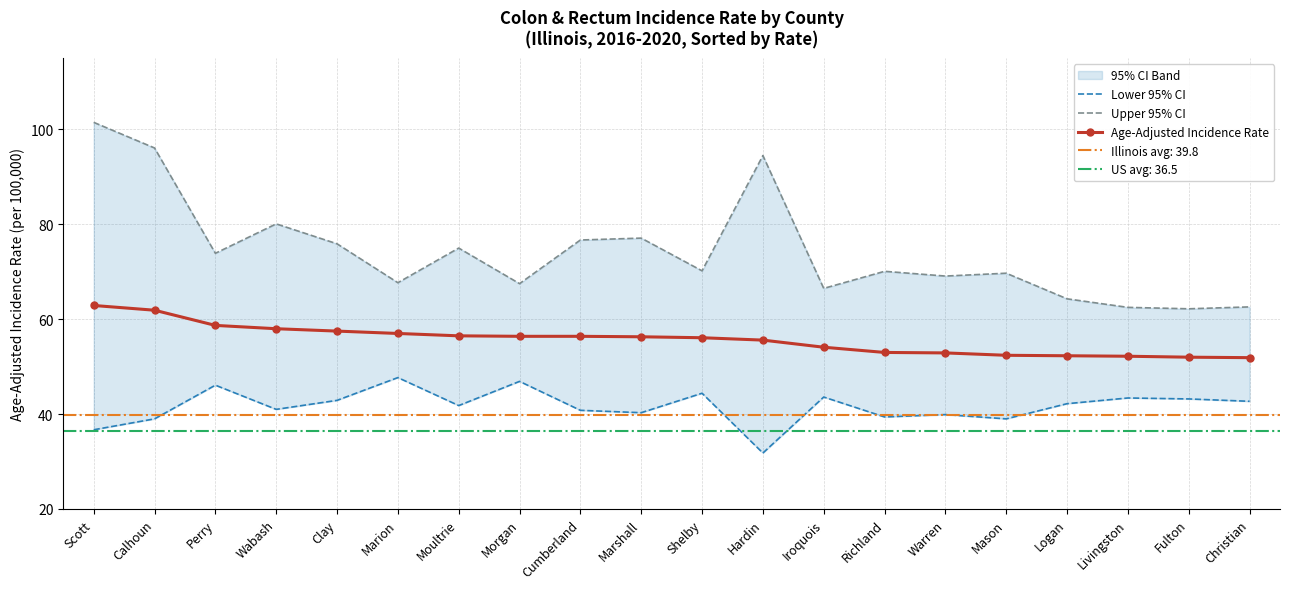

True or false: Lower 95% CI has more than 0 interior local peaks.

True